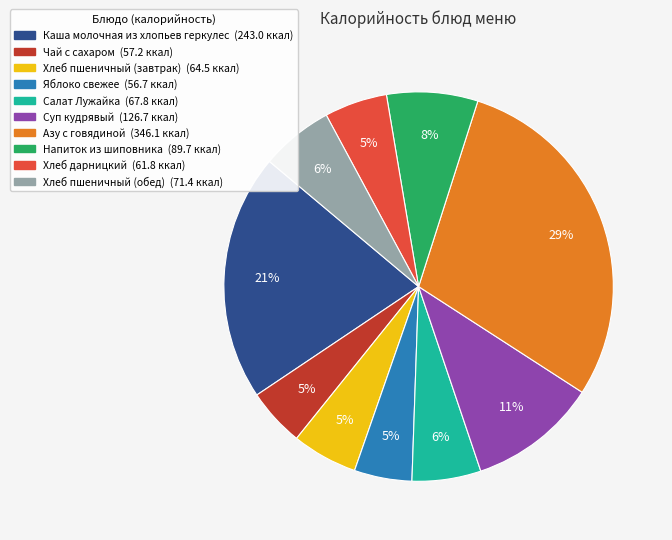

What is the largest slice in the pie chart?

Азу с говядиной